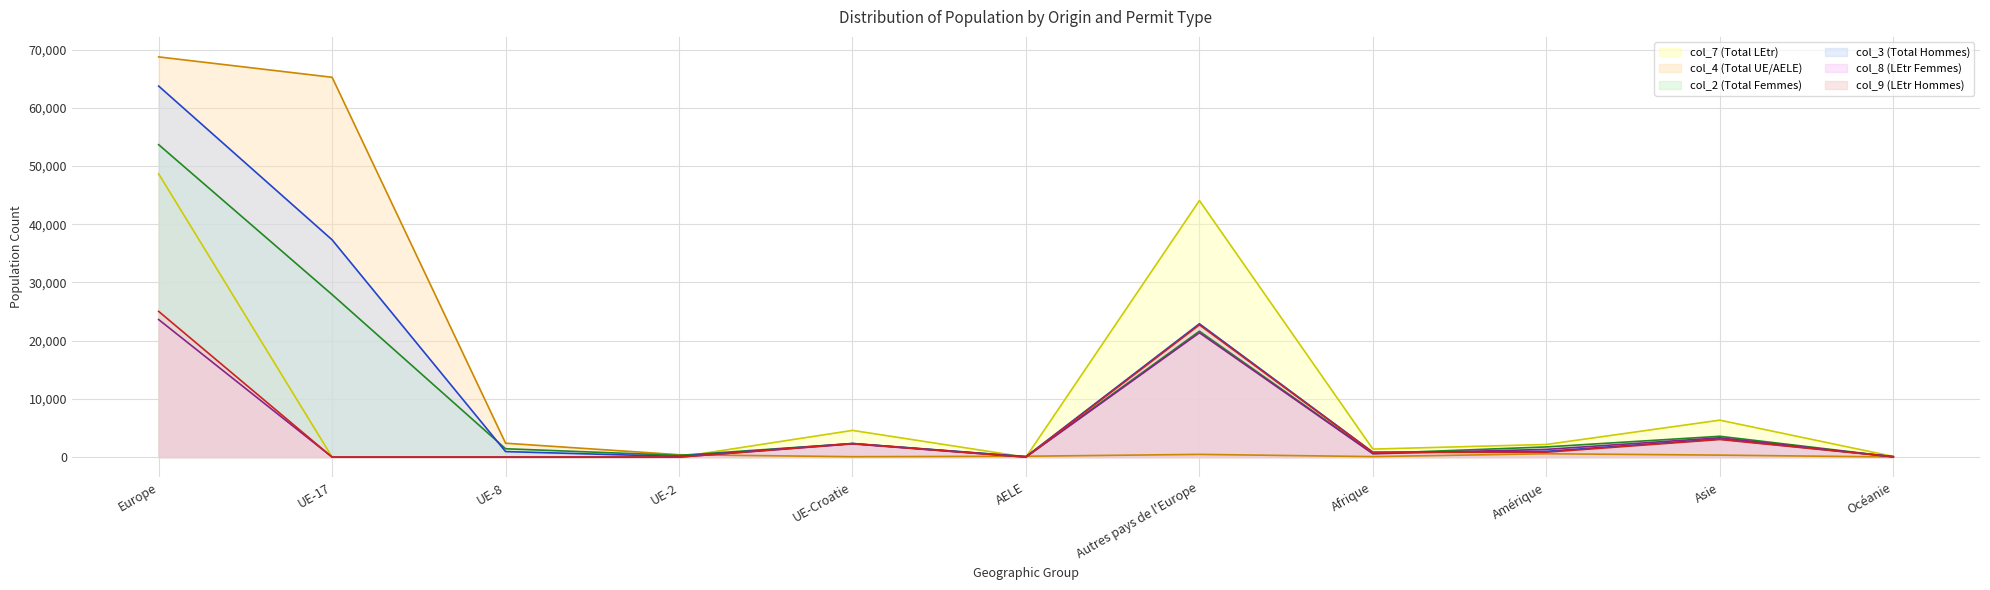

At how many categories does at least one series exceed 29087?

3